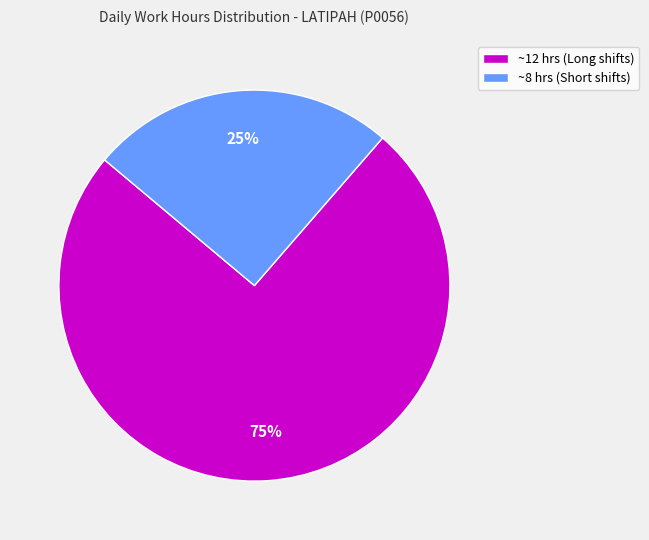

To the nearest percent, what is the combined percentage of ~8 hrs (Short shifts) and ~12 hrs (Long shifts)?

100%